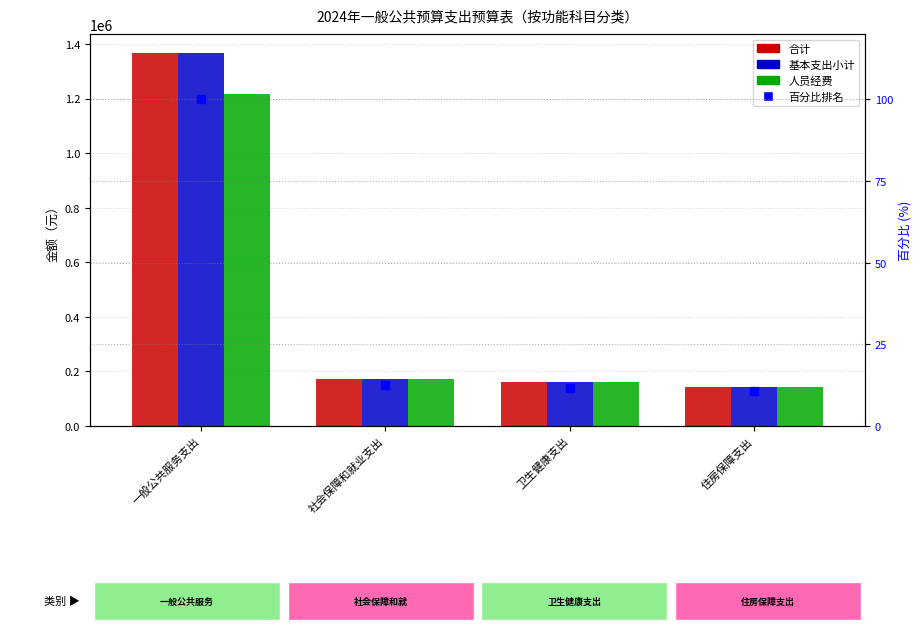

What is the total value across all series at 一般公共服务支出?

3954338.9